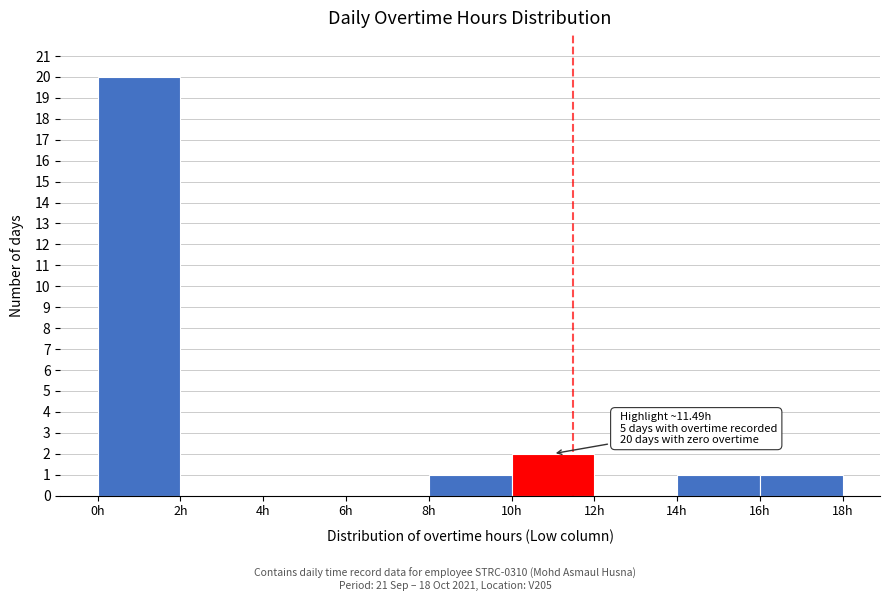

Over which range of the x-axis is the bar tallest?

0 to 2